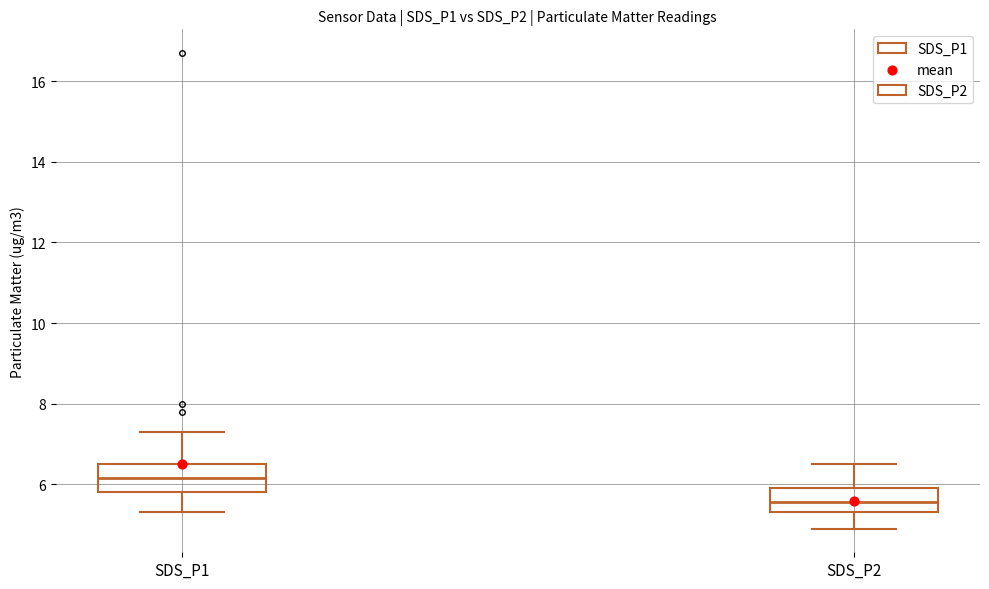

Reading left to right, read every box against the y-axis: the position of its median line, the range the box covers, and the ends of its whiskers. The values are not printed on the chart, so give them approximately, as read against the axis.

SDS_P1: median 6.2, box 5.8 to 6.6, whiskers 5.4 to 7.4
SDS_P2: median 5.6, box 5.4 to 6.0, whiskers 5.0 to 6.6